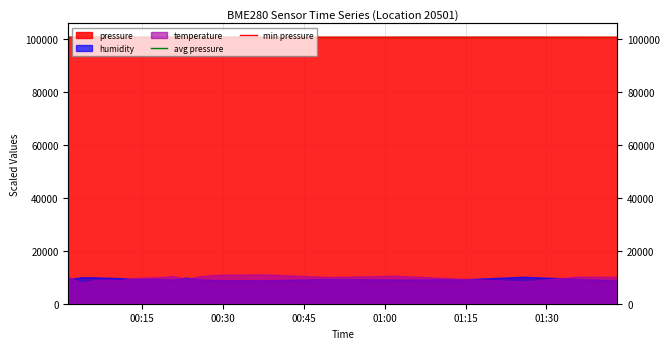

True or false: min pressure has a value of 100720 at 00:15.

True